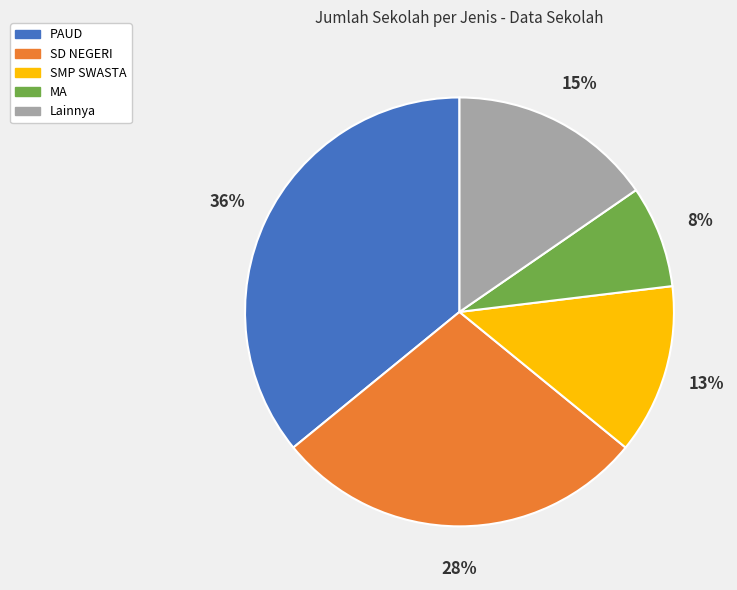

To the nearest percent, what is the difference between the largest and smallest slice percentages?

28%